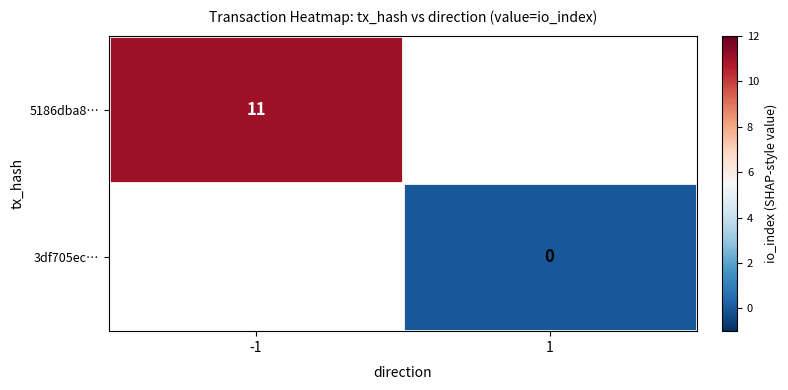

List the series in order of their overall mean, highest first.

5186dba8…, 3df705ec…